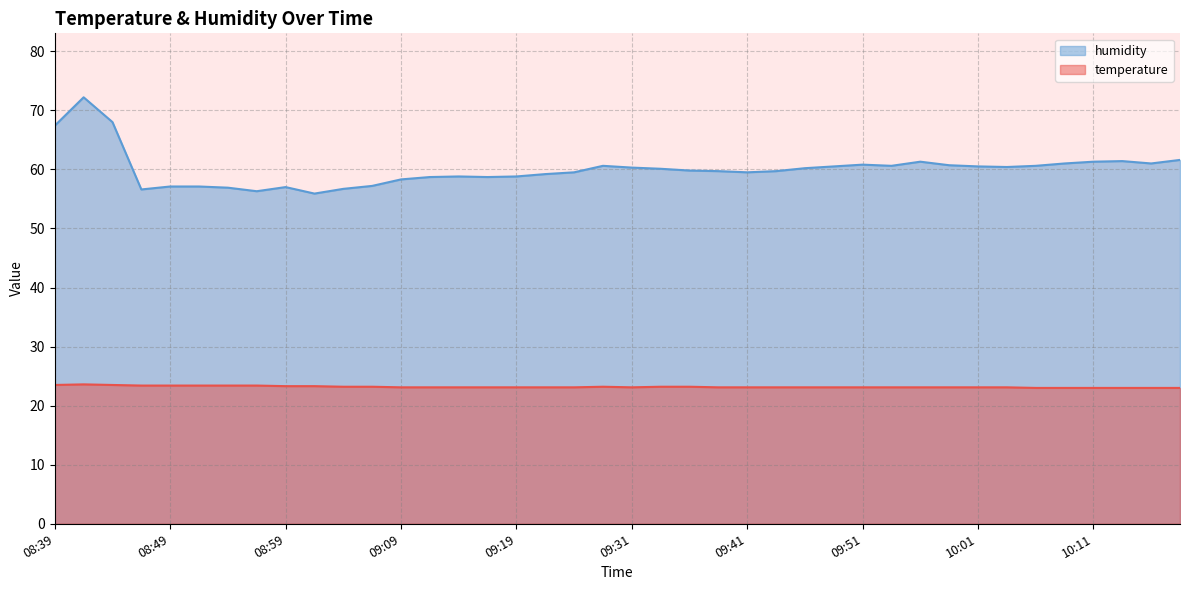

List the series in order of their peak value, lowest first.

temperature, humidity